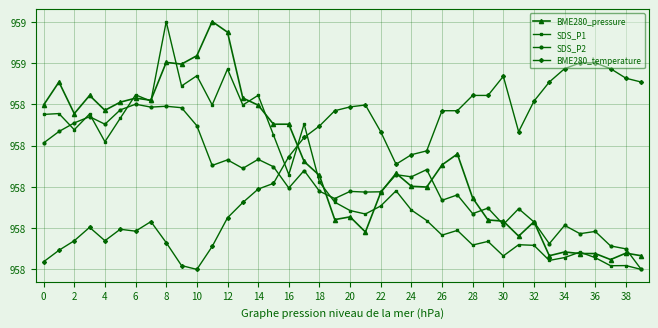

What are all the series names shown in the legend?

BME280_pressure, SDS_P1, SDS_P2, BME280_temperature